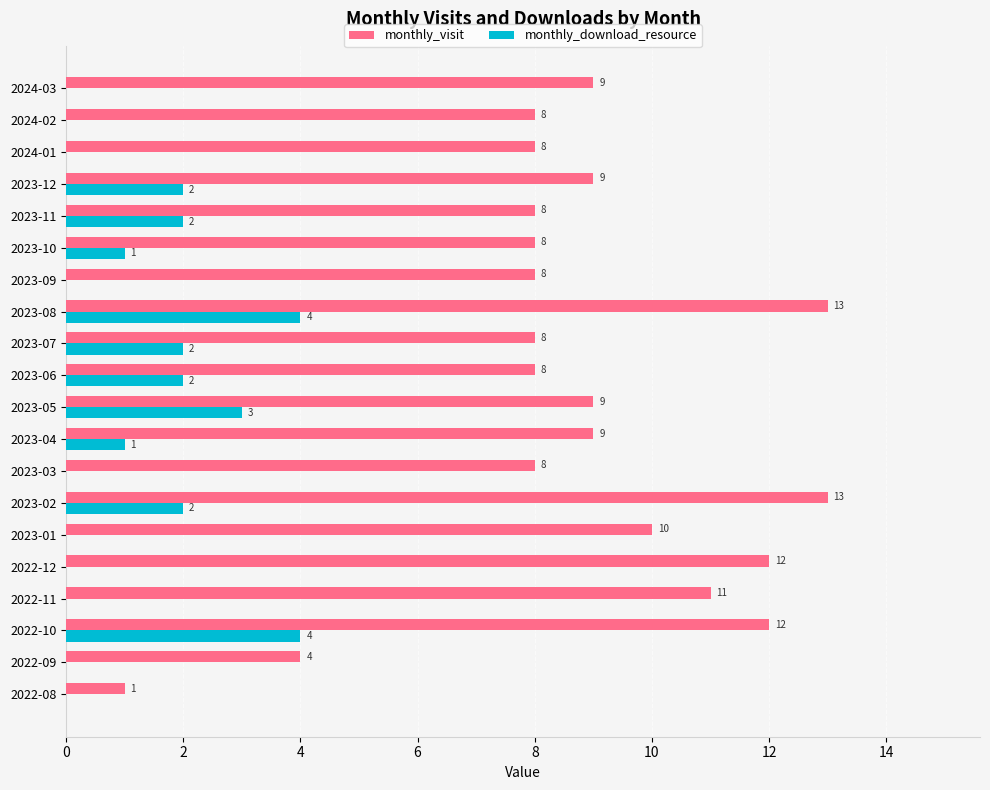

Between 2022-08 and 2022-10, which series saw the biggest shift?

monthly_visit